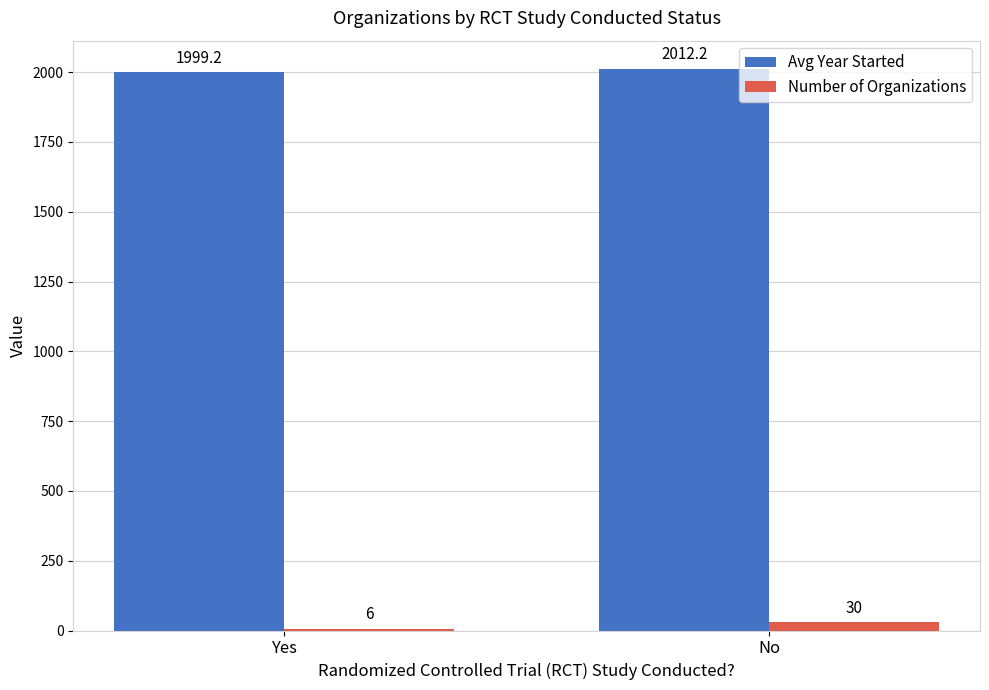

Between Yes and No, which series saw the biggest shift?

Number of Organizations